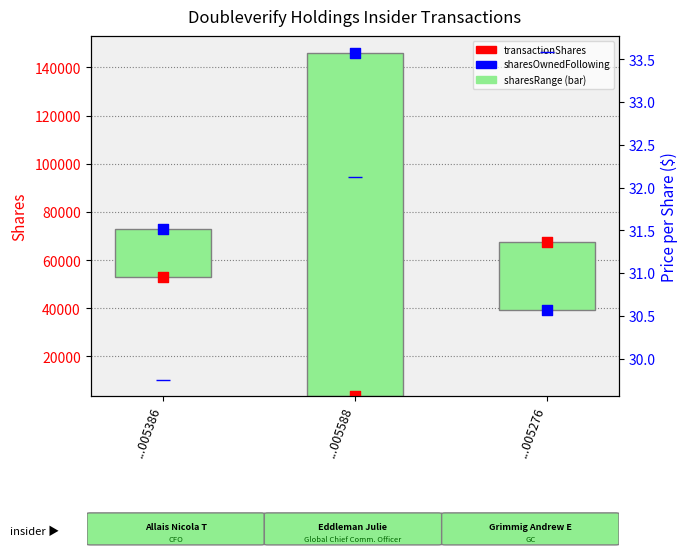

At how many categories does at least one series exceed 43806?

3